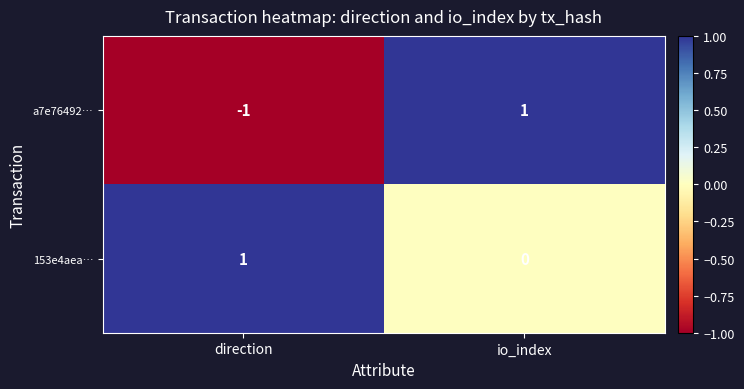

Where is a7e76492… nearest to the value 0?

direction